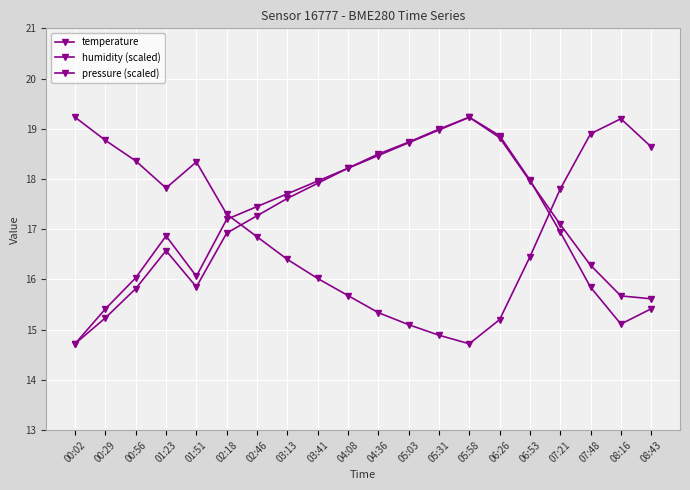

How many lines are shown in the chart?

3